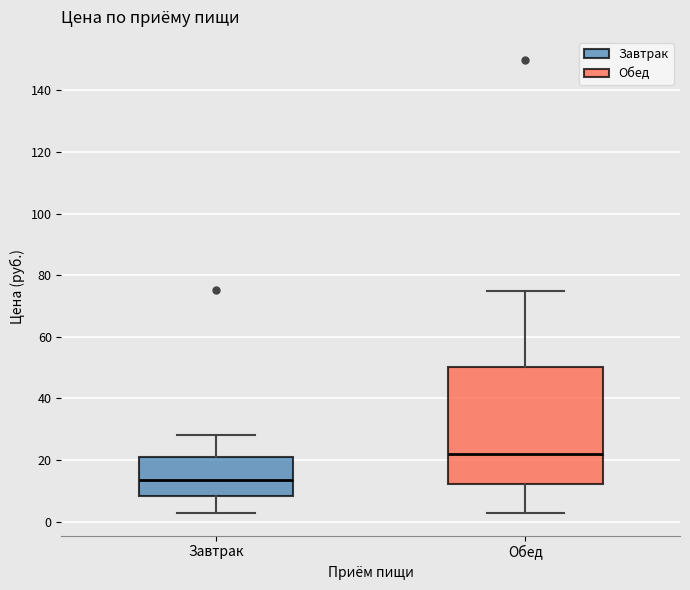

Which box has the lowest median line?

Завтрак